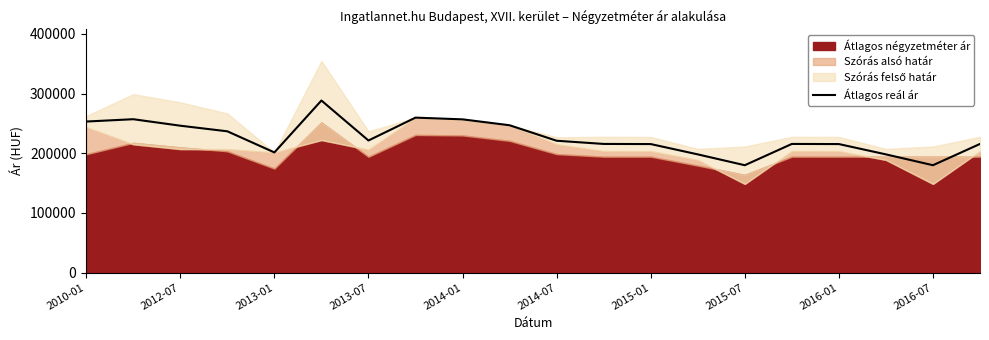

How many data points are above 220999?

9